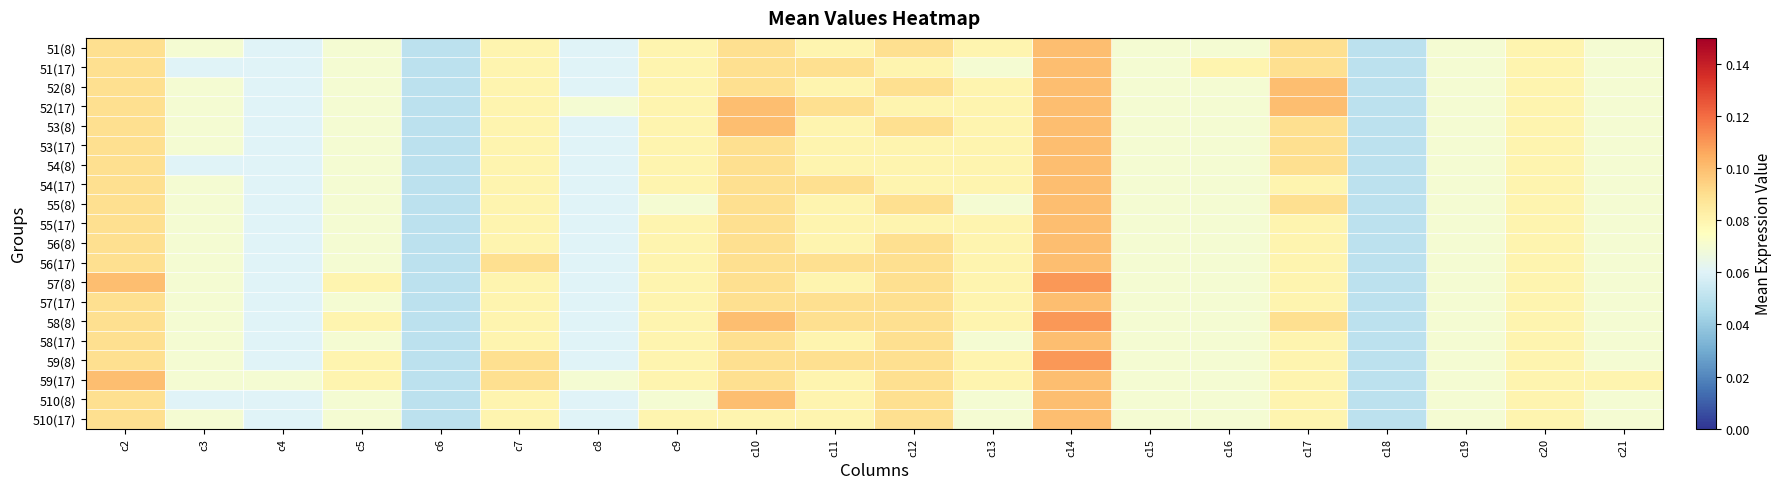

Rank the series at c10 from highest to lowest value.

52(17), 53(8), 58(8), 510(8), 51(8), 51(17), 52(8), 53(17), 54(8), 54(17), 55(8), 55(17), 56(8), 56(17), 57(8), 57(17), 58(17), 59(8), 59(17), 510(17)